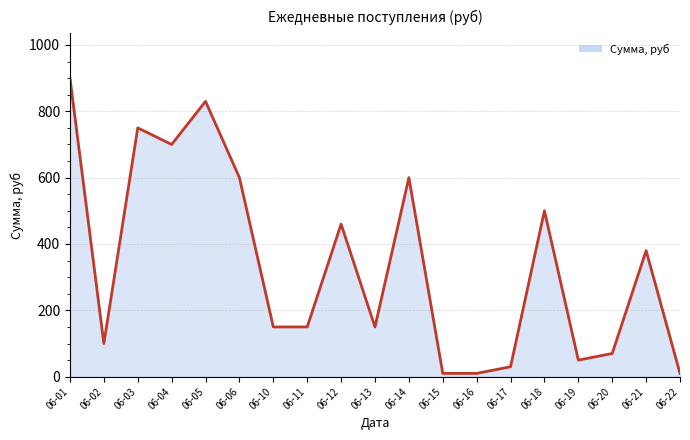

What is the average value?

339